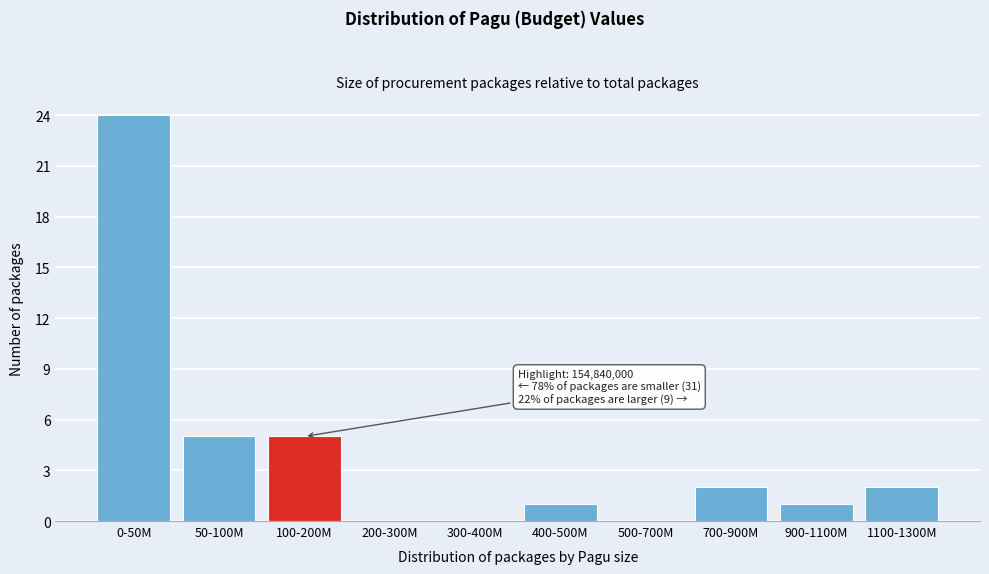

Reading left to right, what are all the values shown in this chart?

0-50M=24	50-100M=5	100-200M=5	200-300M=0	300-400M=0	400-500M=1	500-700M=0	700-900M=2	900-1100M=1	1100-1300M=2